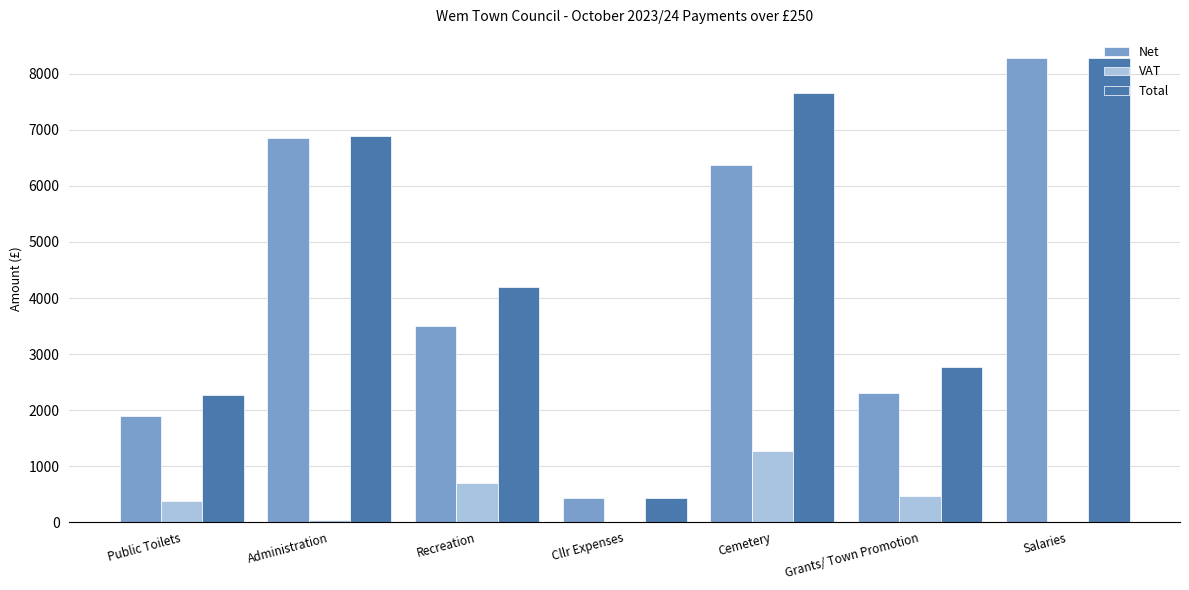

True or false: Net has a value of 11957.4 at Administration.

False